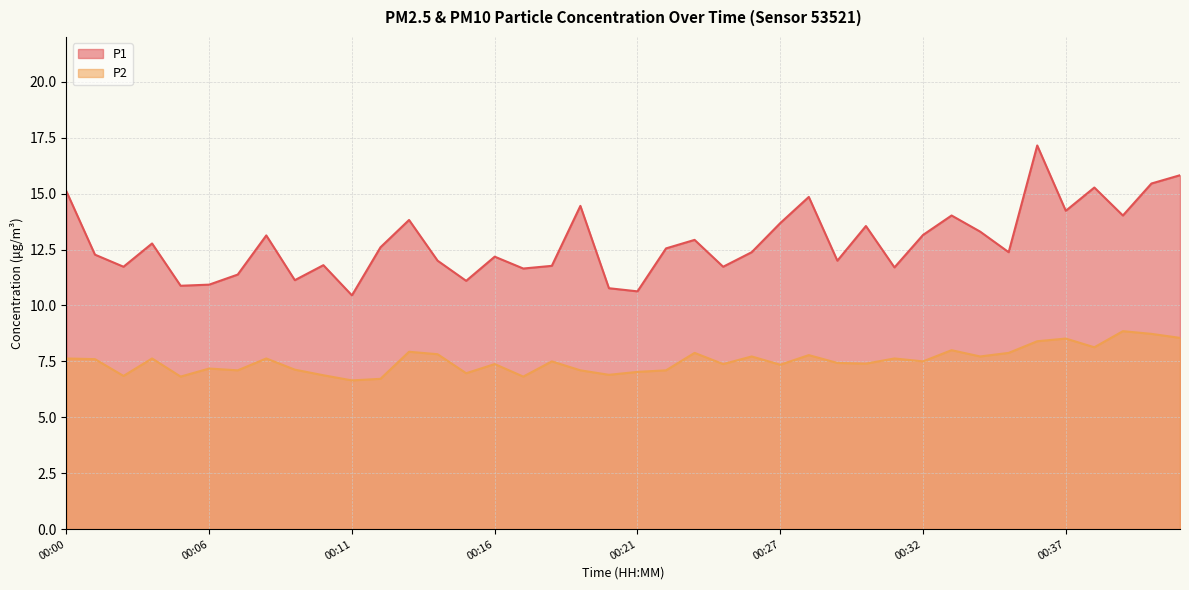

What is the difference between the maximum and second lowest values in the P1 series?

6.5